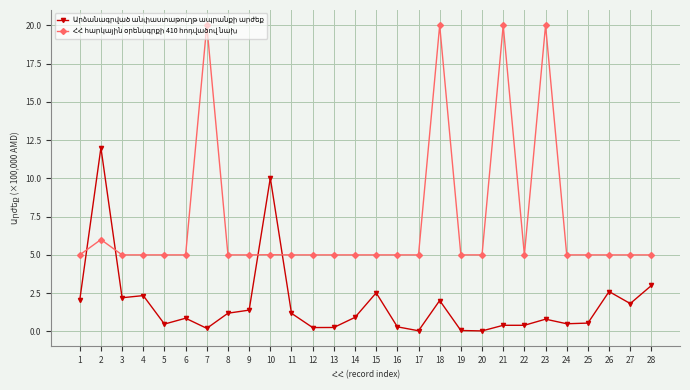

What is the total value across all series at 11?

6.2